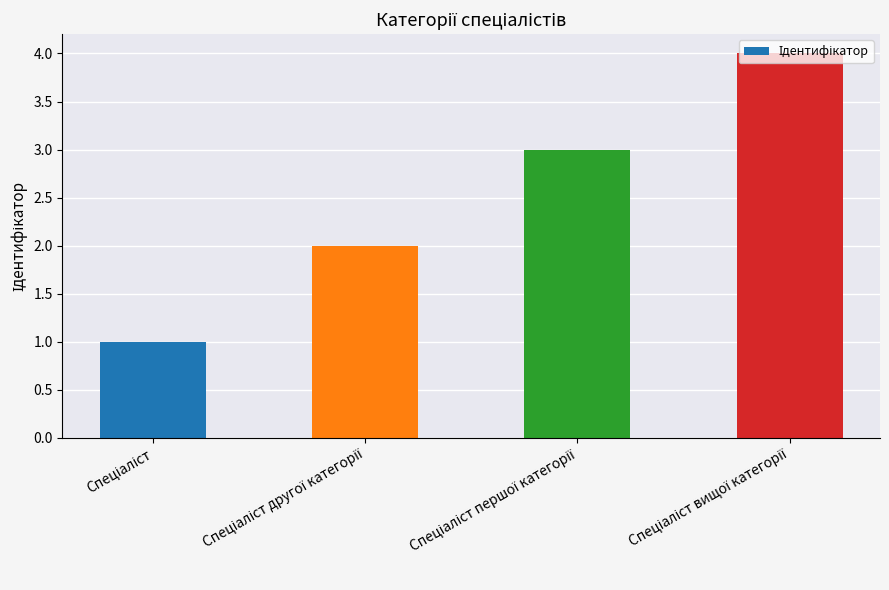

What is the maximum value shown in the chart?

4